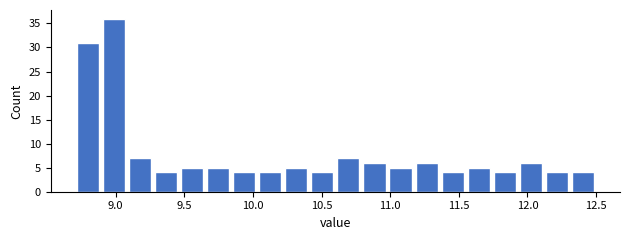

Around what value on the x-axis is the tallest bar? Give the approximate position of its centre, as read against the axis.

9.00